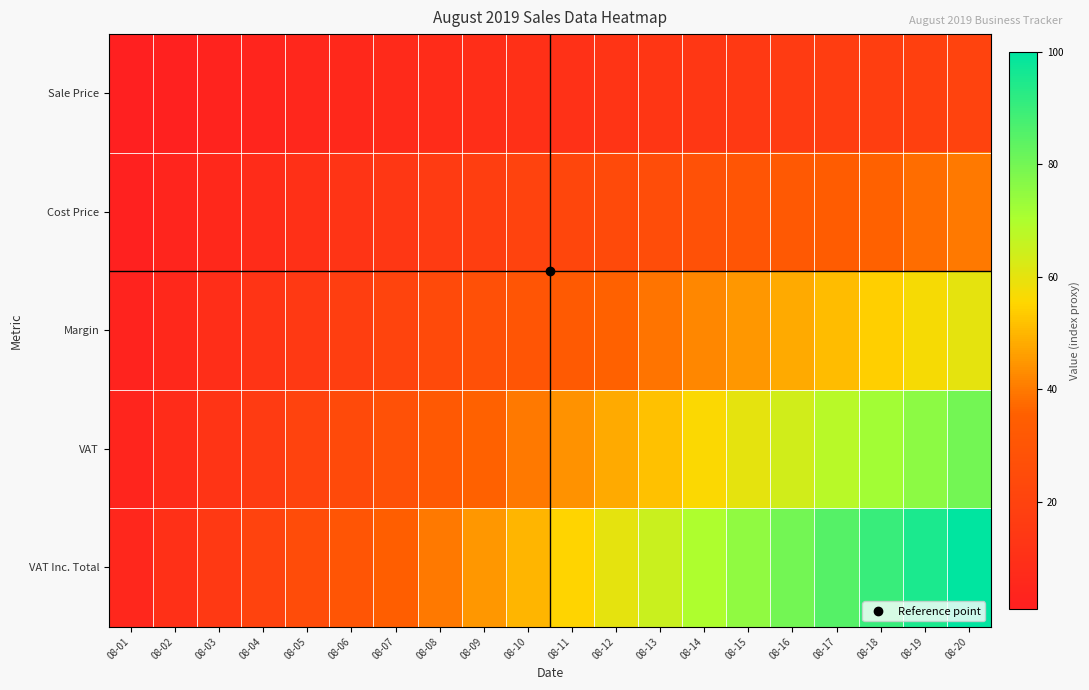

At how many categories does at least one series exceed 82?

4